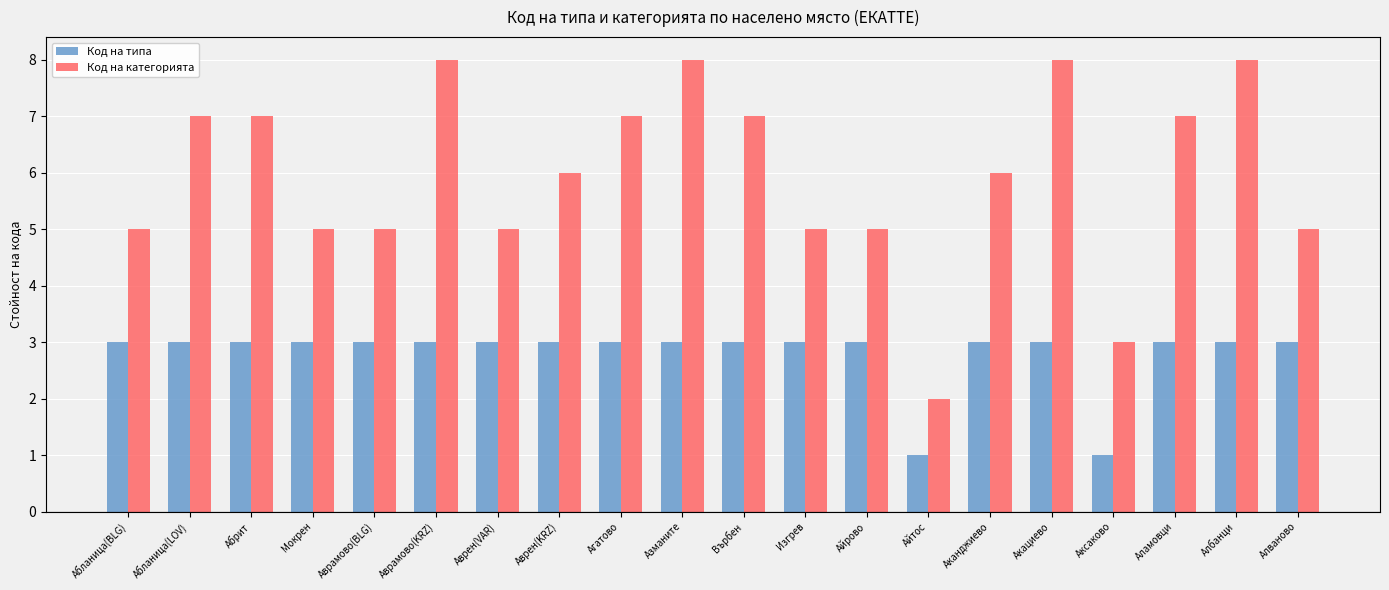

What is the average value of the Код на категорията series?

6